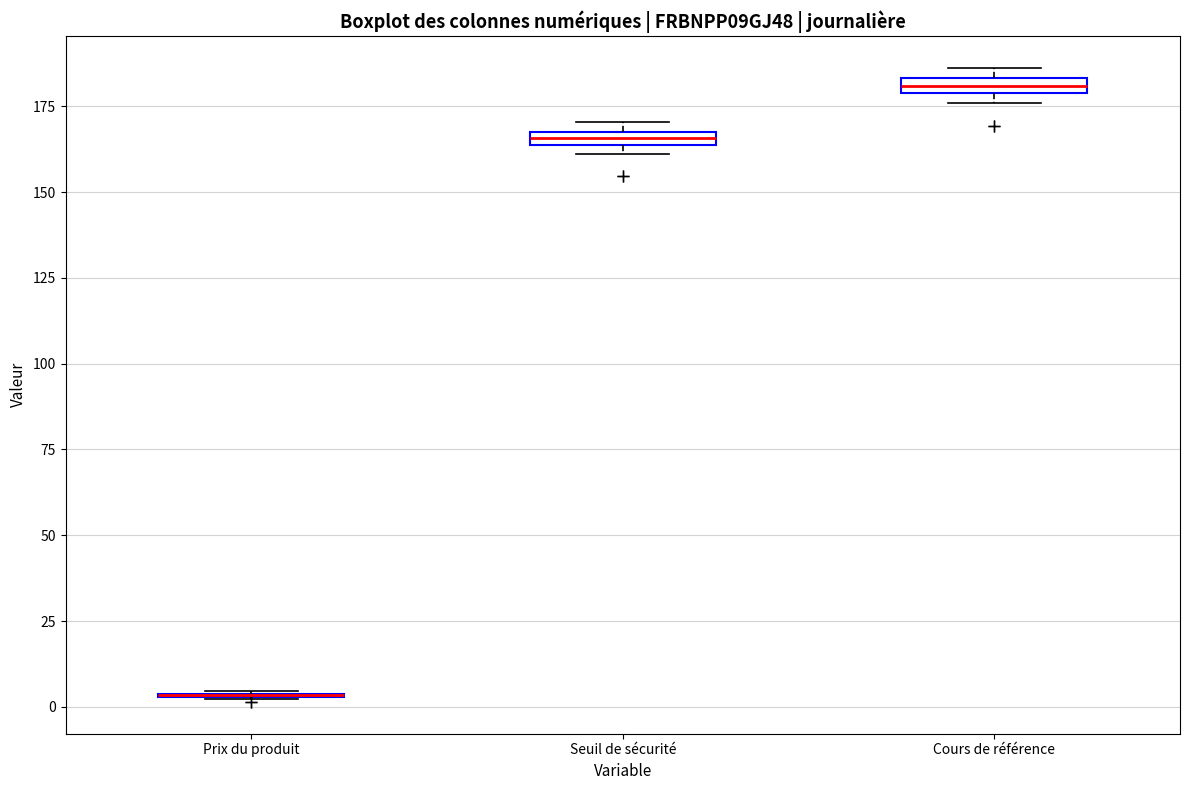

Where is the upper edge of the box for Cours de référence on the y-axis? The values are not printed on the chart, so give them approximately, as read against the axis.

185